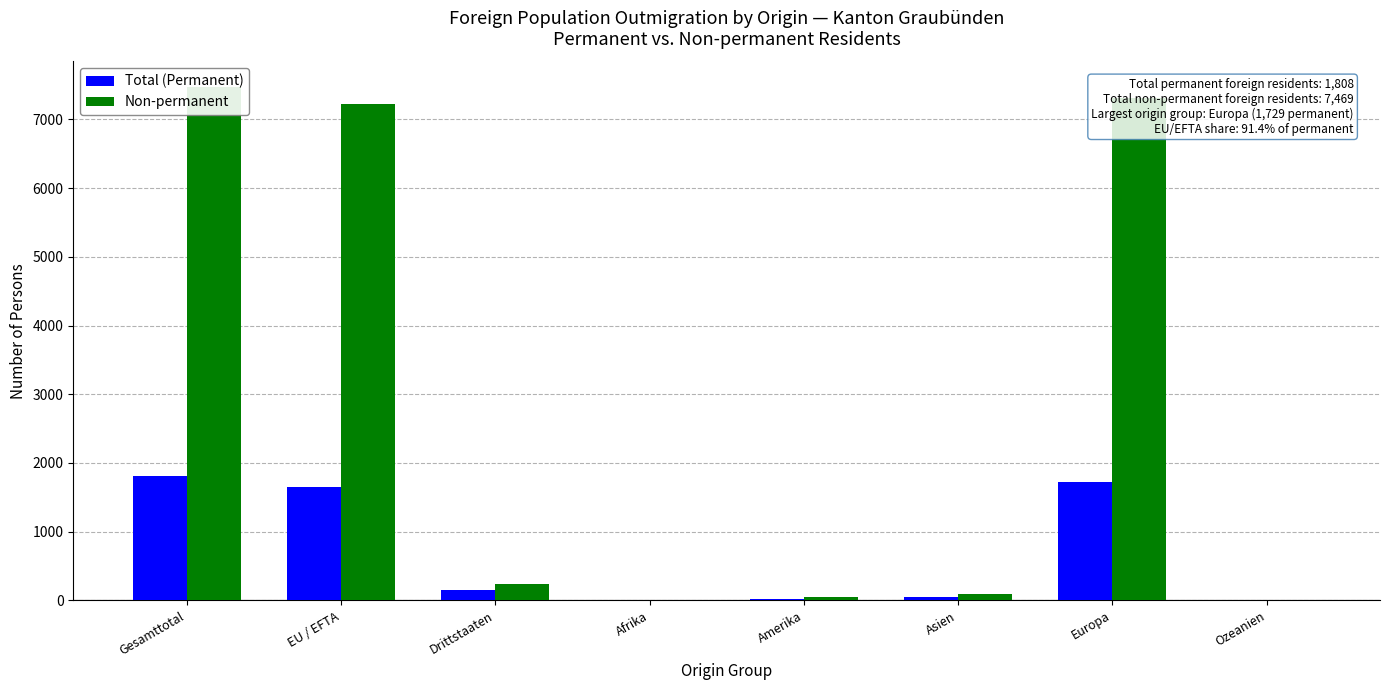

At which label is Total (Permanent) closest to 906?

EU / EFTA